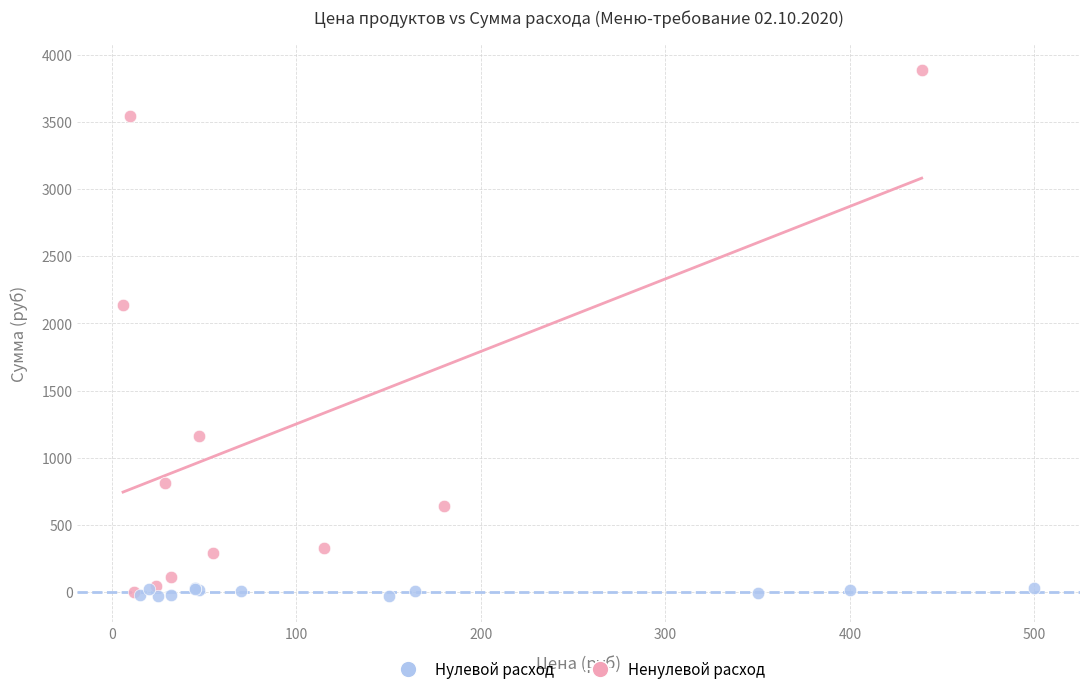

What are all the series names shown in the legend?

Нулевой расход, Ненулевой расход